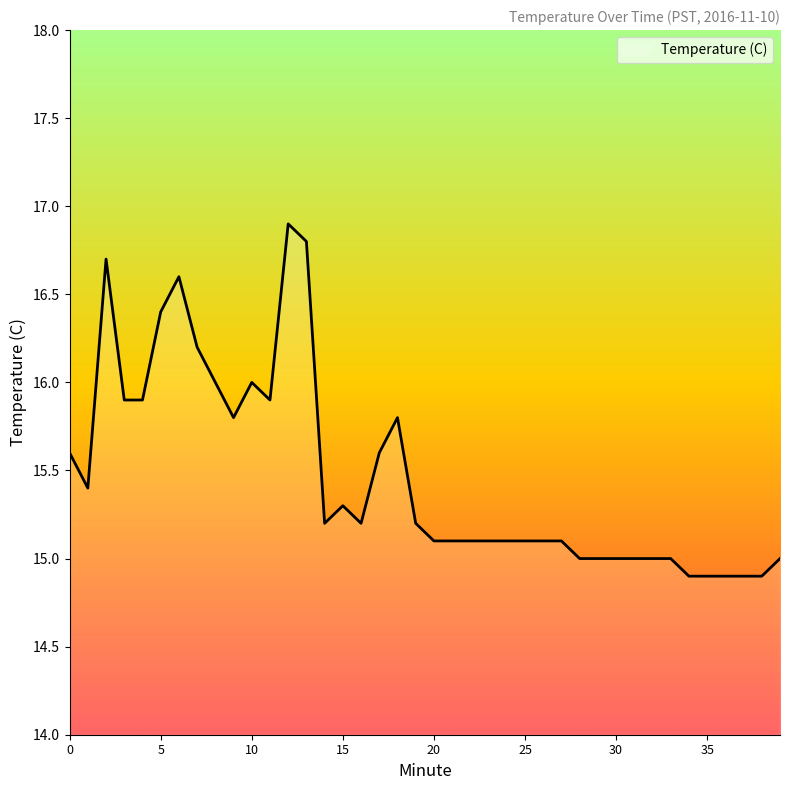

What is the smallest value displayed?

14.9